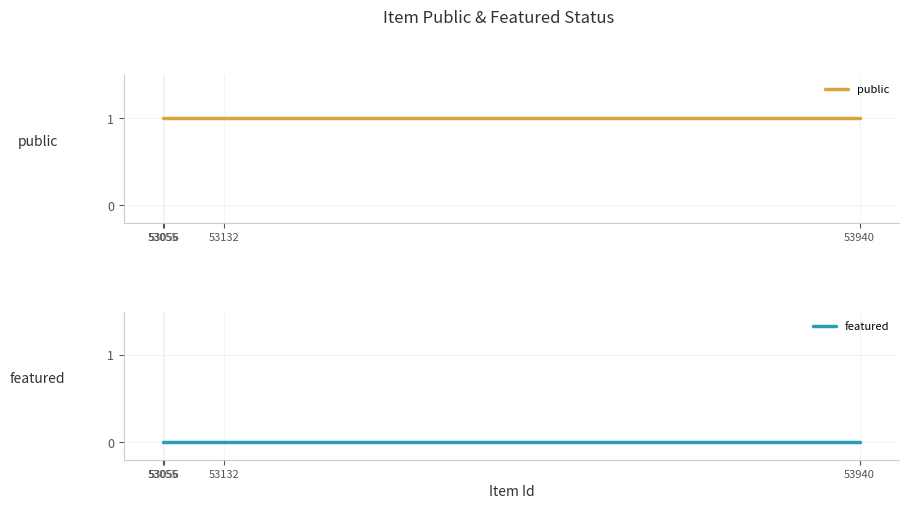

What are all the series names shown in the legend?

public, featured